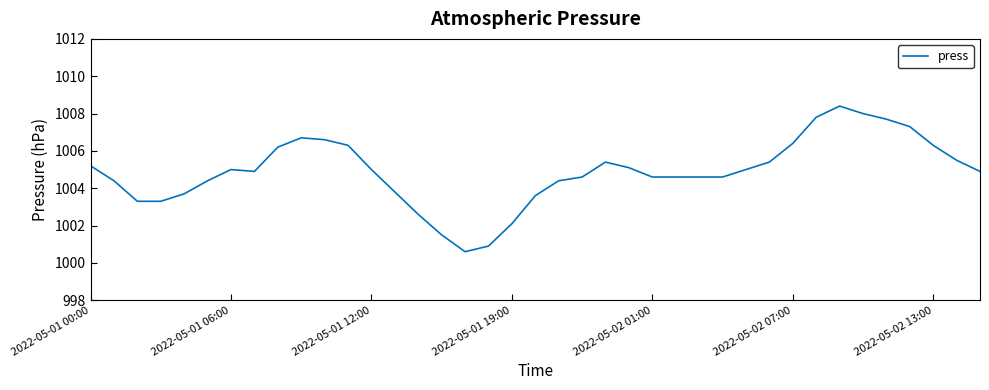

What is the minimum value shown in the chart?

1000.6